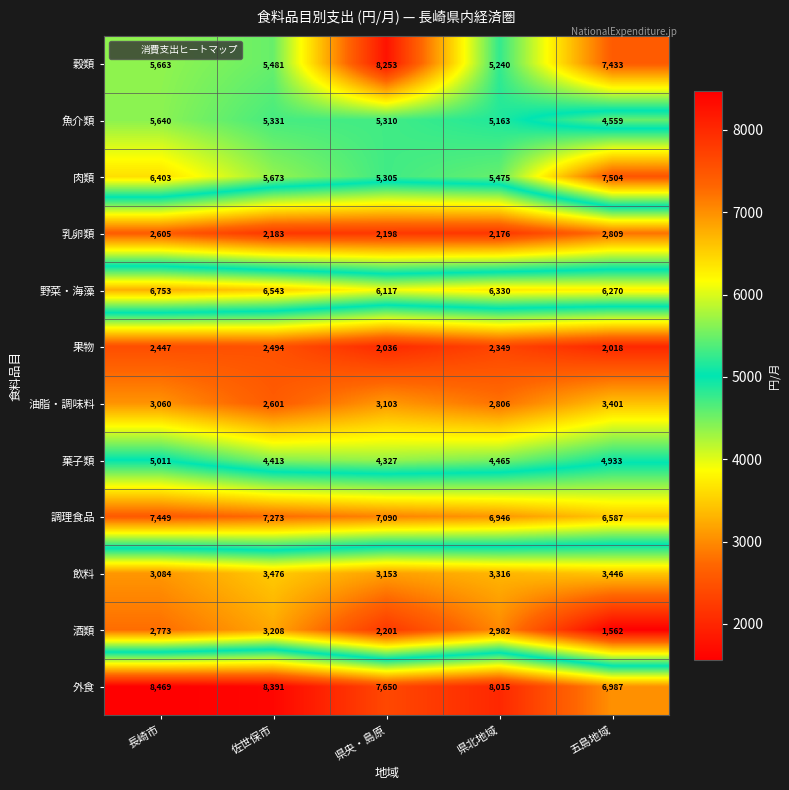

What is the total value across all series at 県北地域?

55263